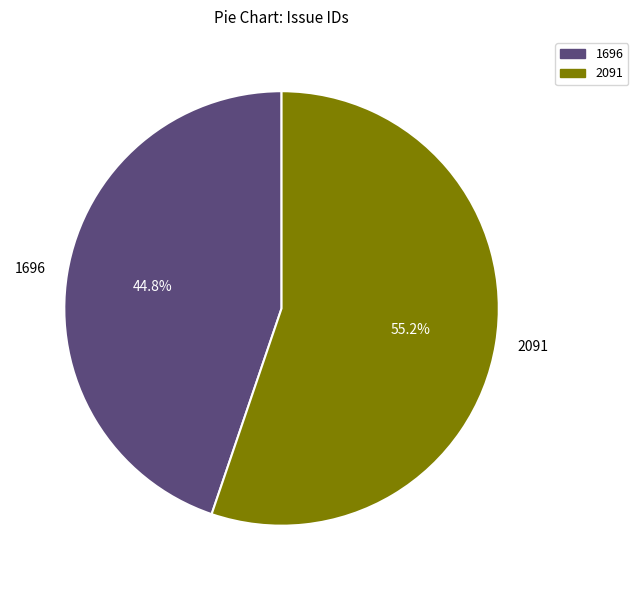

What is the largest slice in the pie chart?

2091